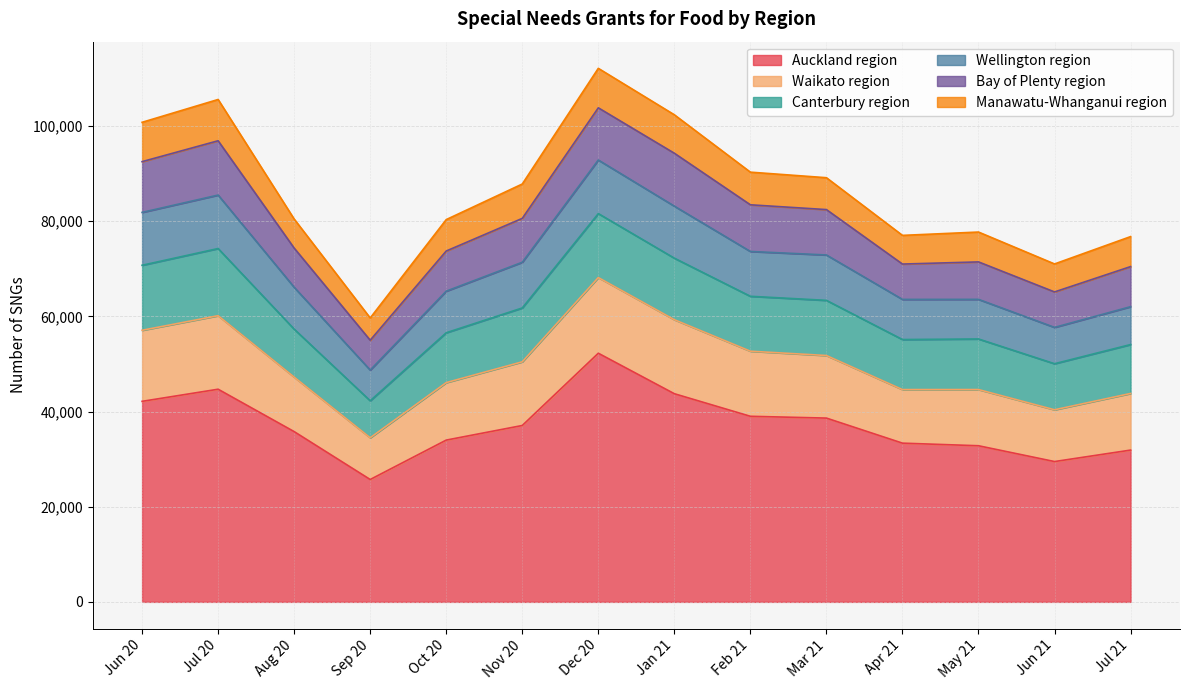

What is the sum of the Auckland region values at Jan 21 and Jun 20?

85872